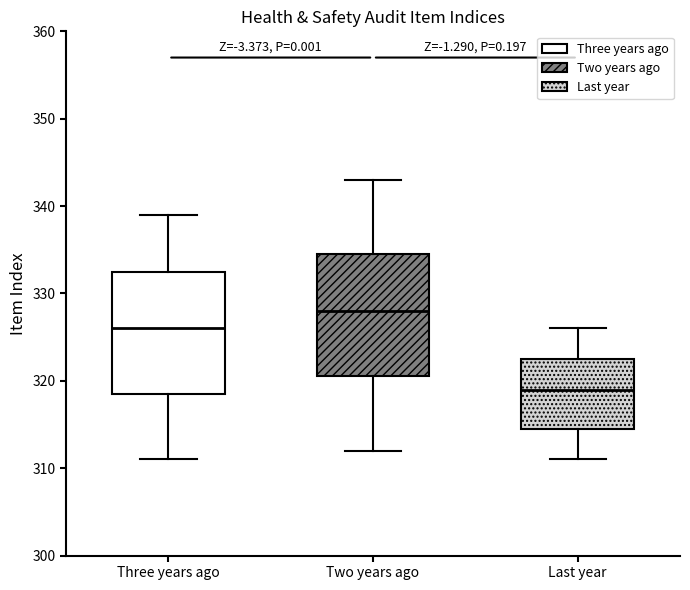

Reading left to right, transcribe this box plot: for each box, give where its median line is, the range the box spans, and where its two whiskers end, as read against the y-axis. The values are not printed on the chart, so give them approximately, as read against the axis.

Three years ago: median 326, box 319 to 333, whiskers 311 to 339
Two years ago: median 328, box 321 to 335, whiskers 312 to 343
Last year: median 319, box 315 to 323, whiskers 311 to 326